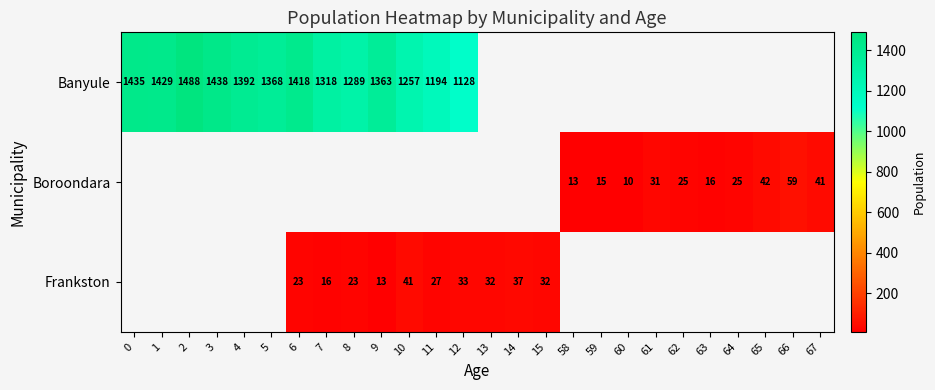

The value of Boroondara at 58 is 5. True or false?

False